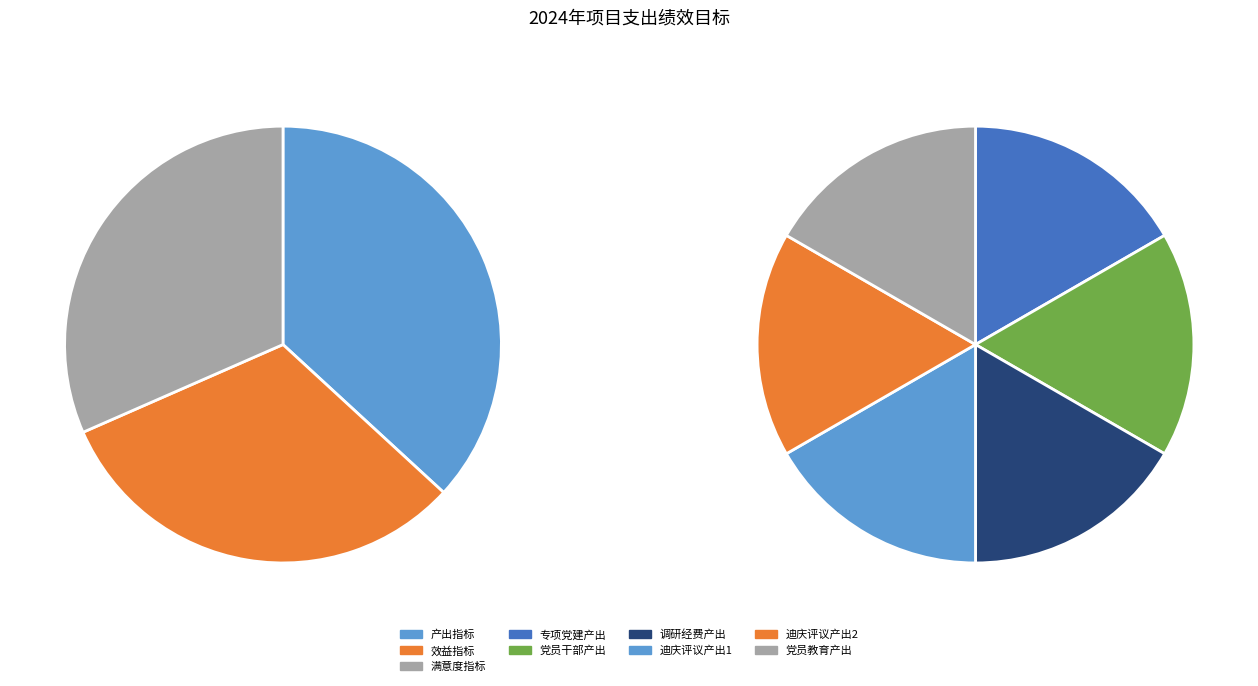

What is the spread (max minus min) of values at 3?

1120